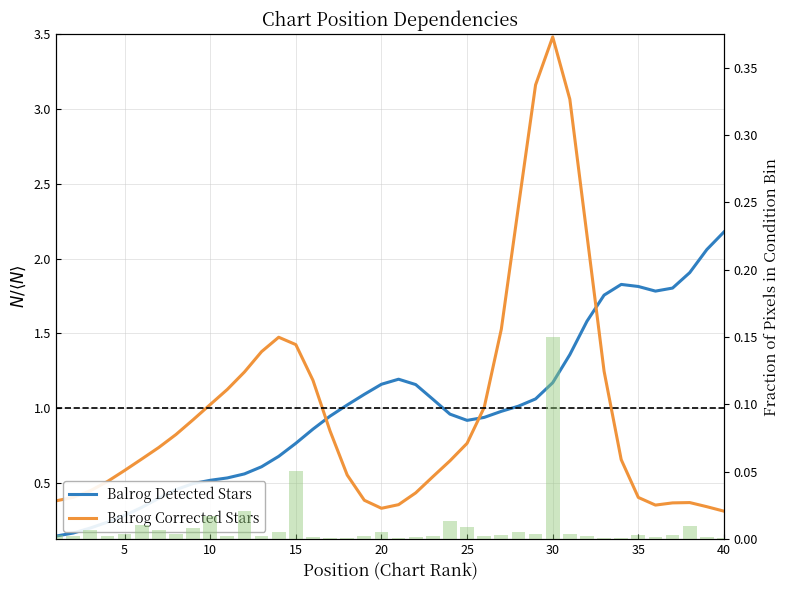

List the series in order of their peak value, highest first.

Balrog Corrected Stars, Balrog Detected Stars